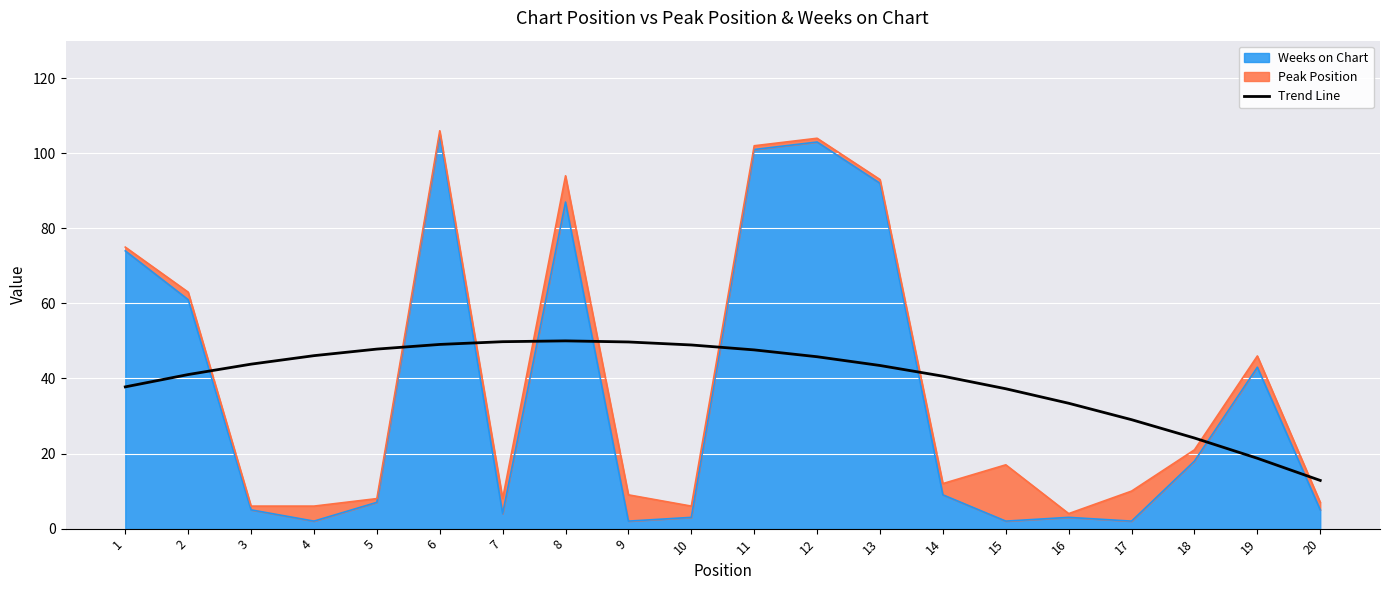

What is the sum of the values at 9 and 8?

99.8